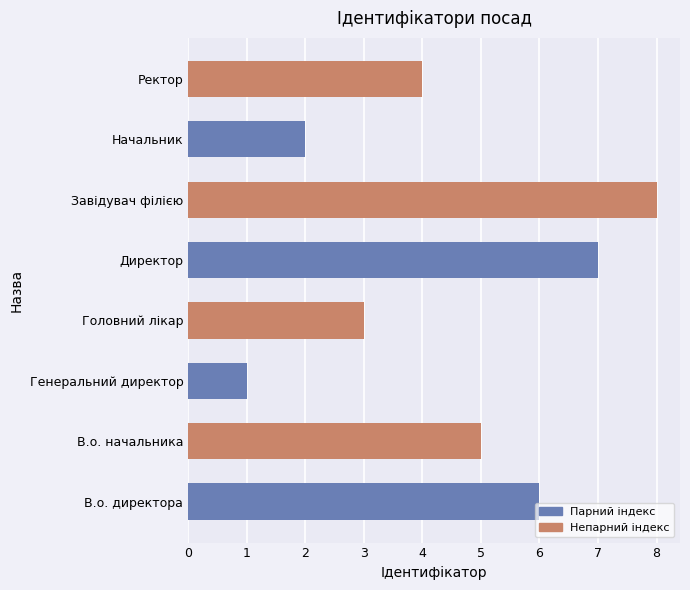

Rank the categories by value from lowest to highest.

Генеральний директор, Начальник, Головний лікар, Ректор, В.о. начальника, В.о. директора, Директор, Завідувач філією